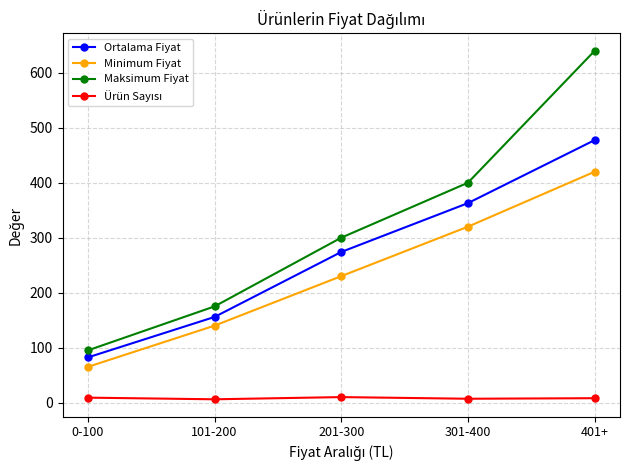

At which category is the sum across all series the highest?

401+